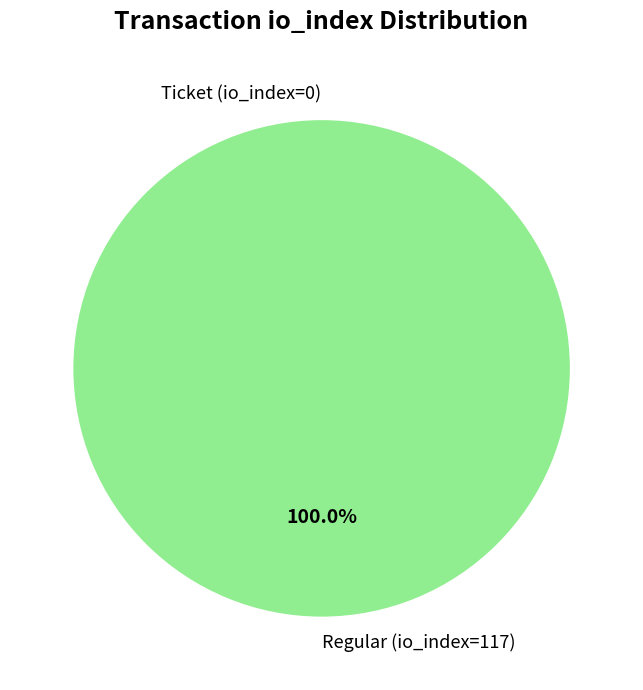

The Ticket (io_index=0) slice represents 1% of the pie. True or false?

False